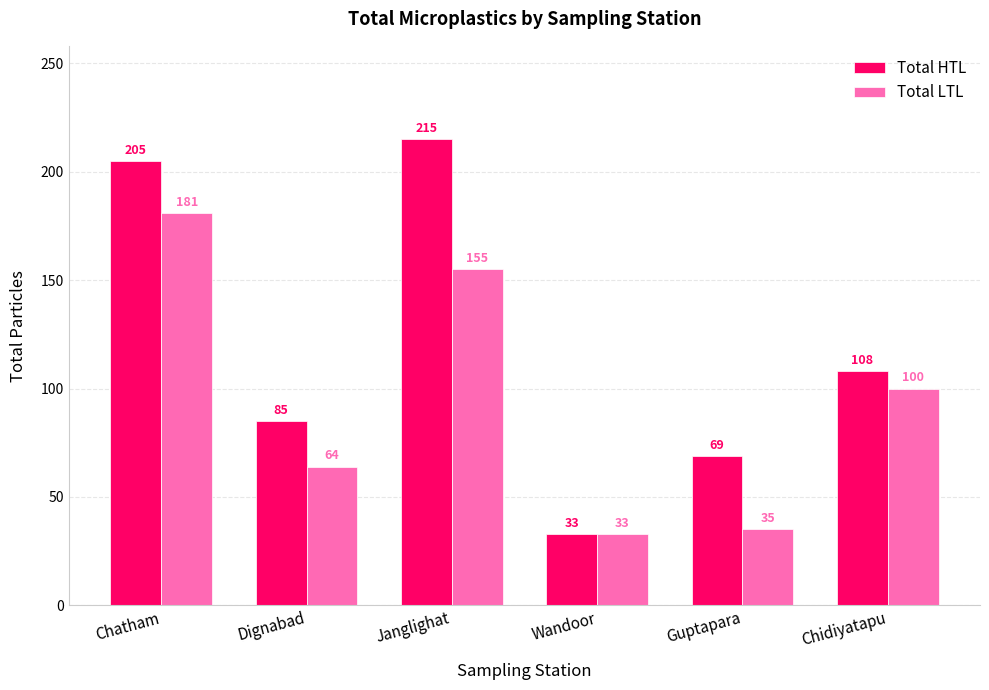

Reading left to right, transcribe all the data shown in this chart.

Total HTL: 205	85	215	33	69	108
Total LTL: 181	64	155	33	35	100